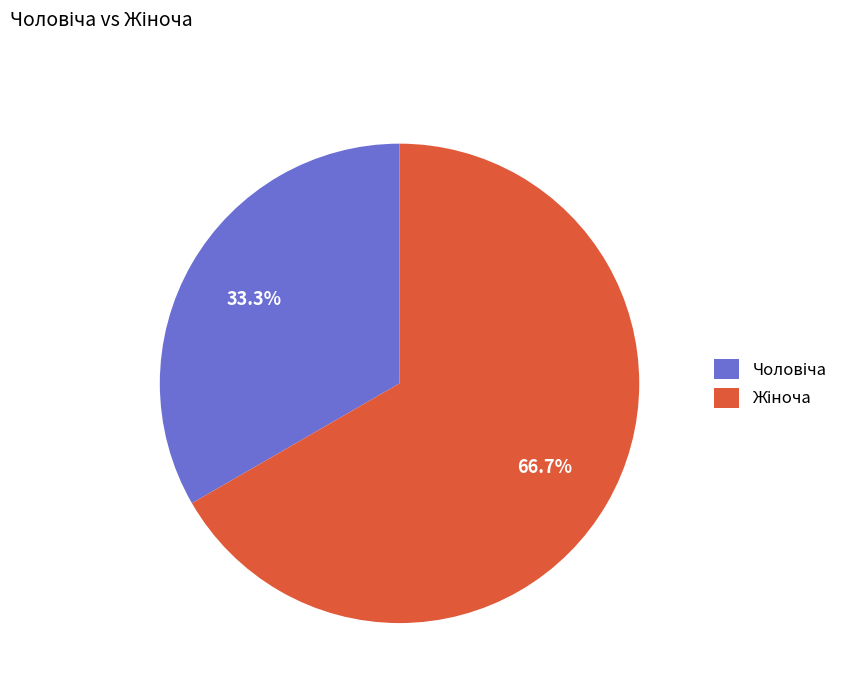

Does any single category account for the majority?

Yes